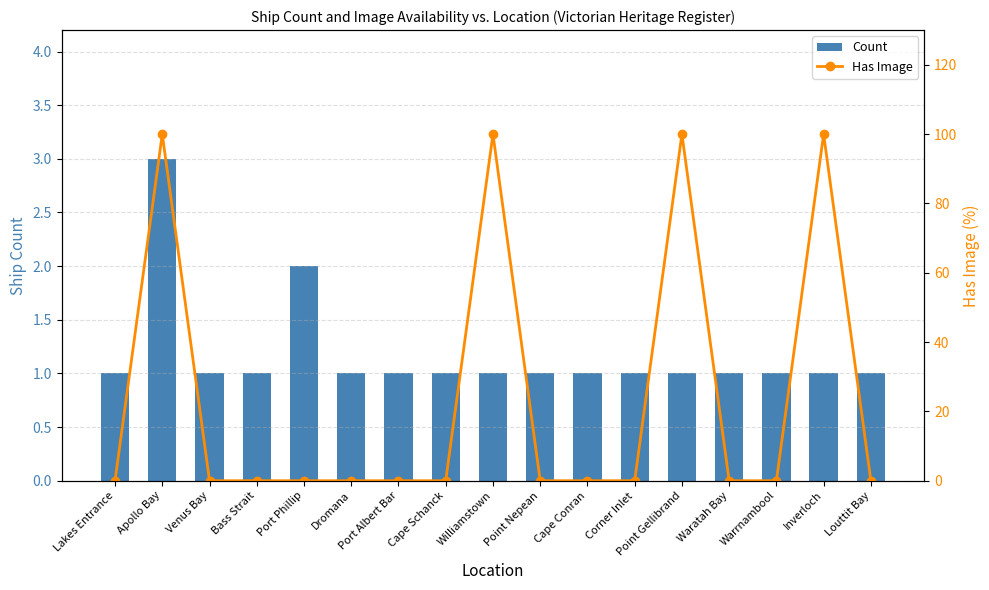

Which series has the widest spread of values?

Has Image